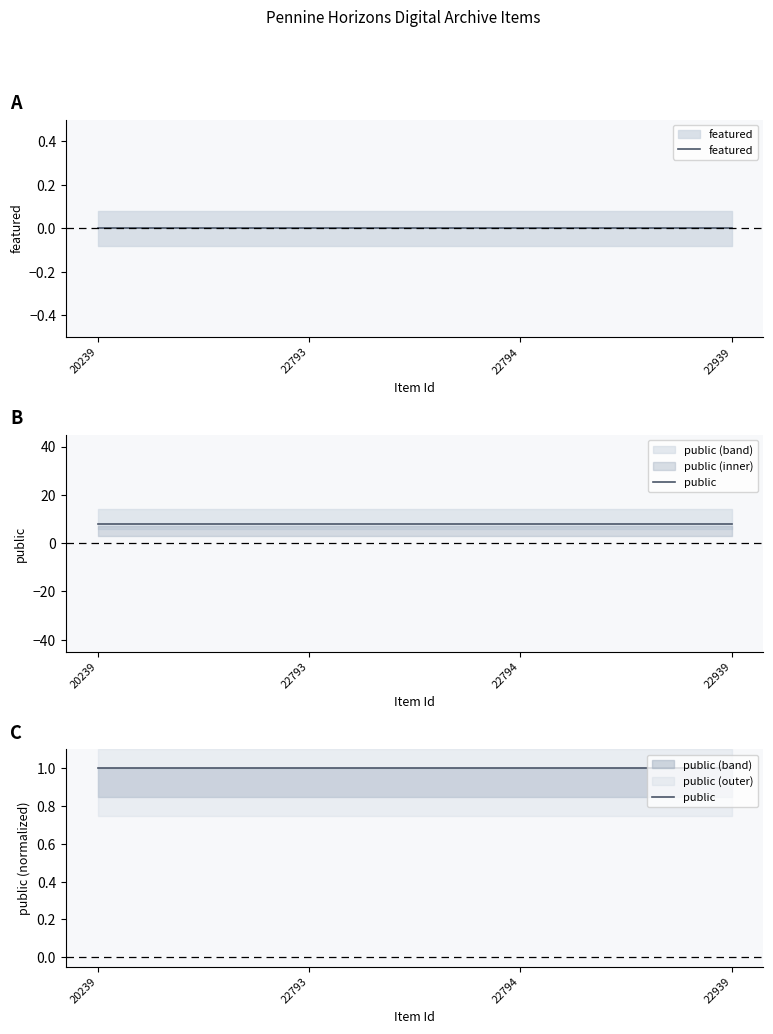

True or false: featured and public intersect in this chart.

False